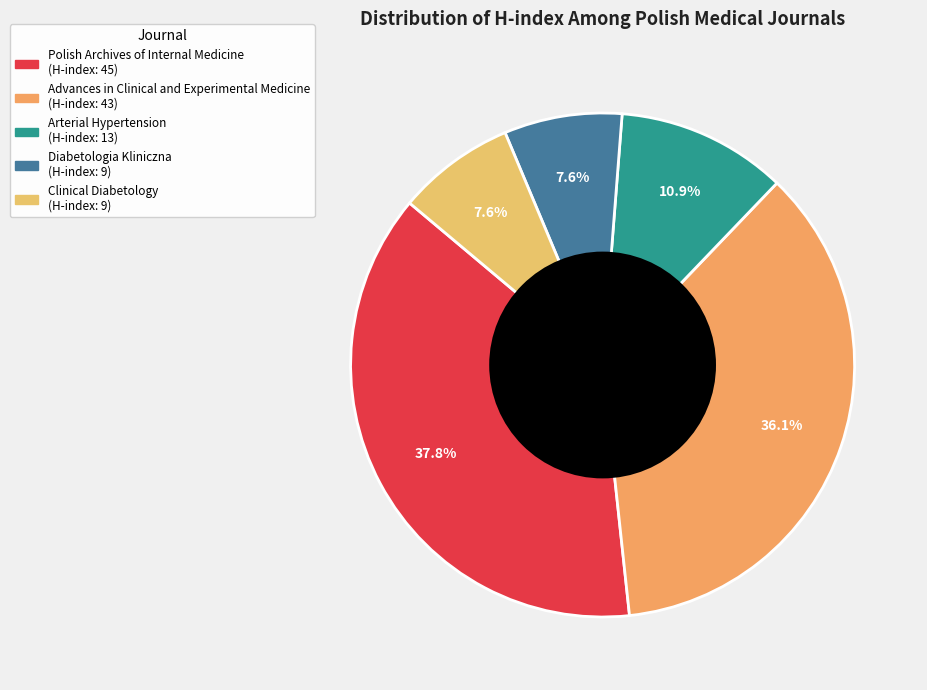

Rank the categories by value from highest to lowest.

Polish Archives of Internal Medicine, Advances in Clinical and Experimental Medicine, Arterial Hypertension, Diabetologia Kliniczna, Clinical Diabetology